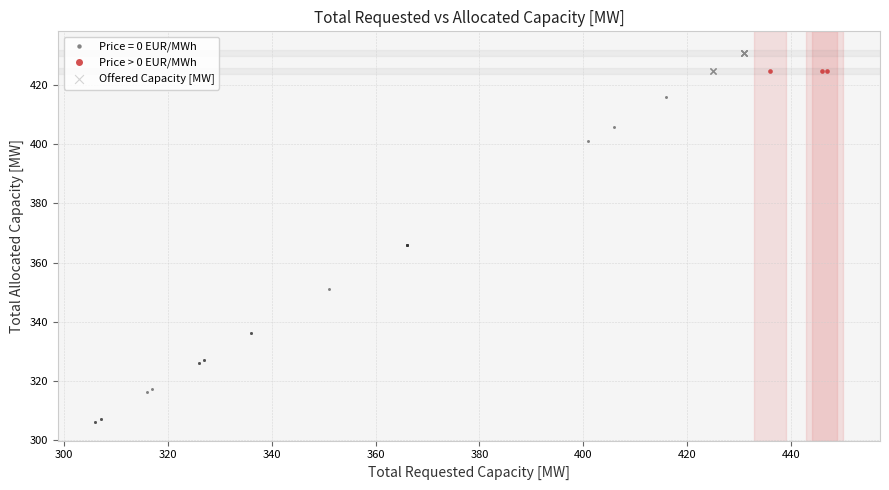

Which series contains the lowest Y value?

Price = 0 EUR/MWh